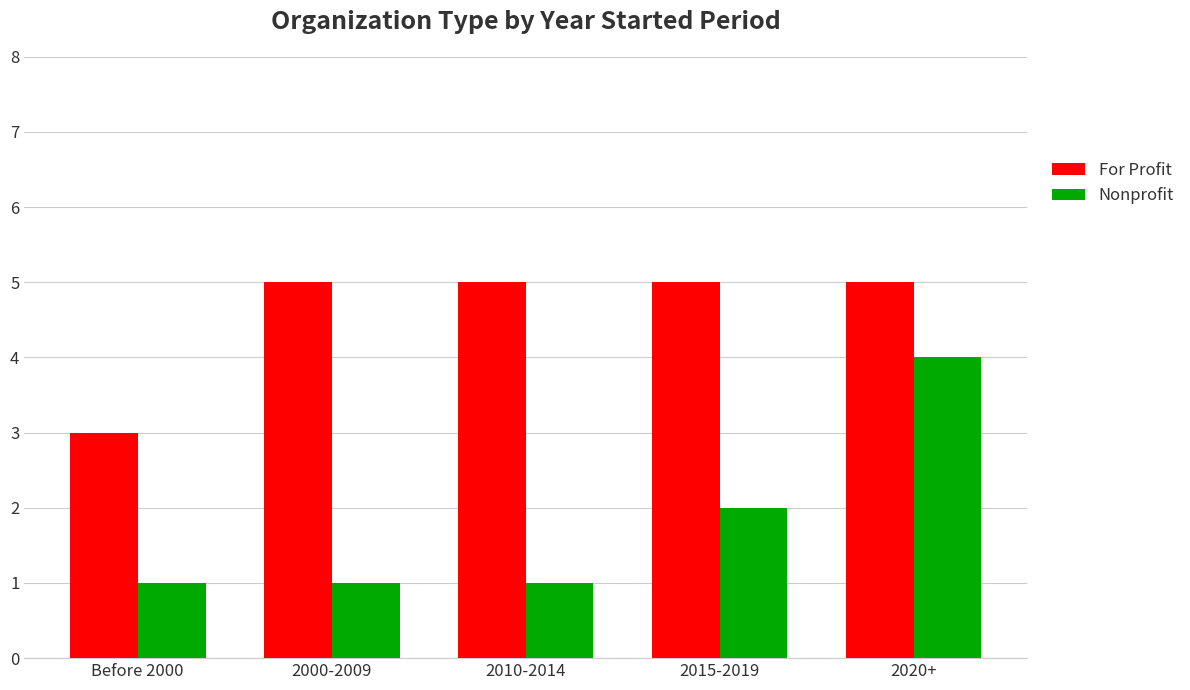

List the series in order of their overall mean, lowest first.

Nonprofit, For Profit